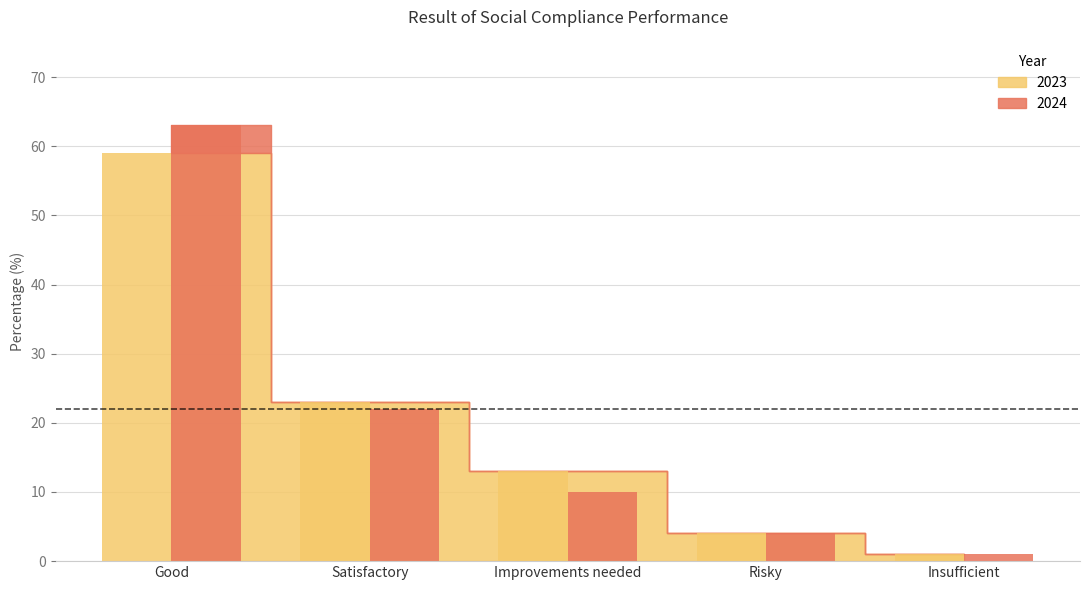

Reading left to right, list all the values displayed in this chart.

2024: 63	22	10	4	1
2023: 59	23	13	4	1